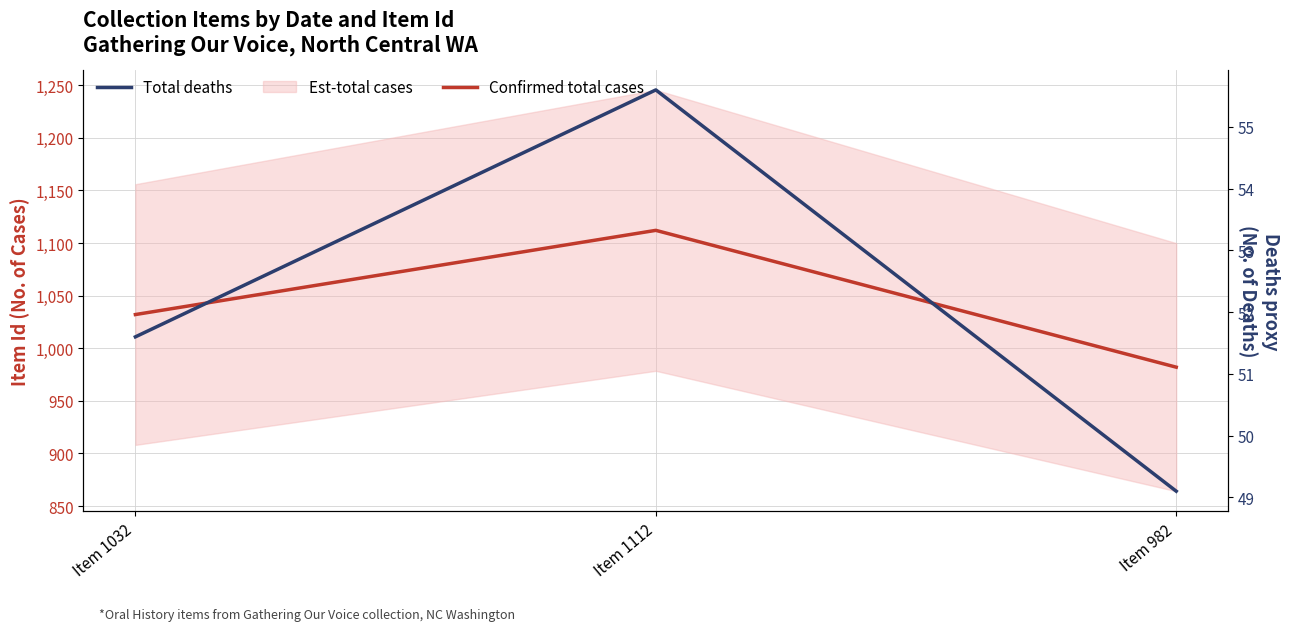

How many lines are shown in the chart?

2